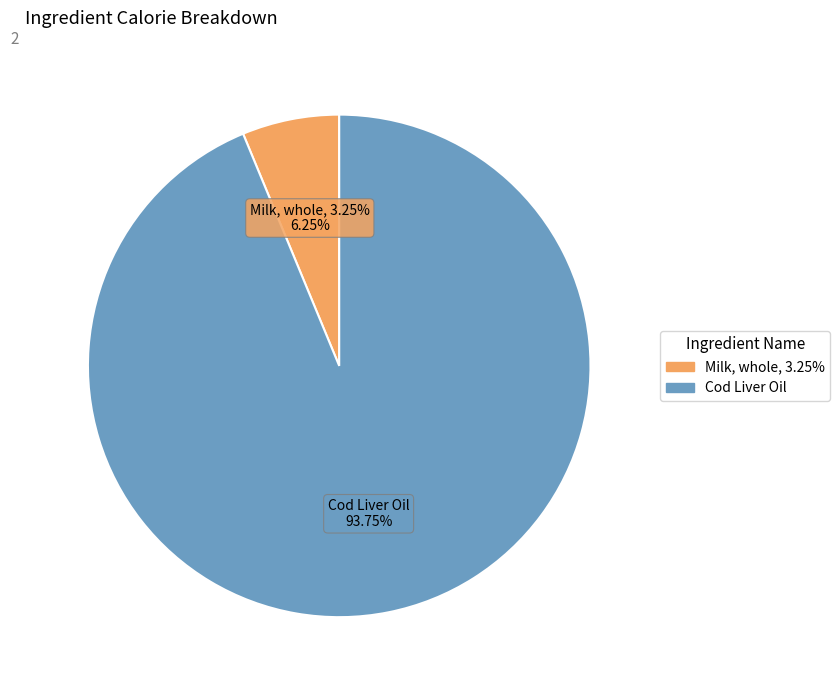

How many segments does this pie chart have?

2